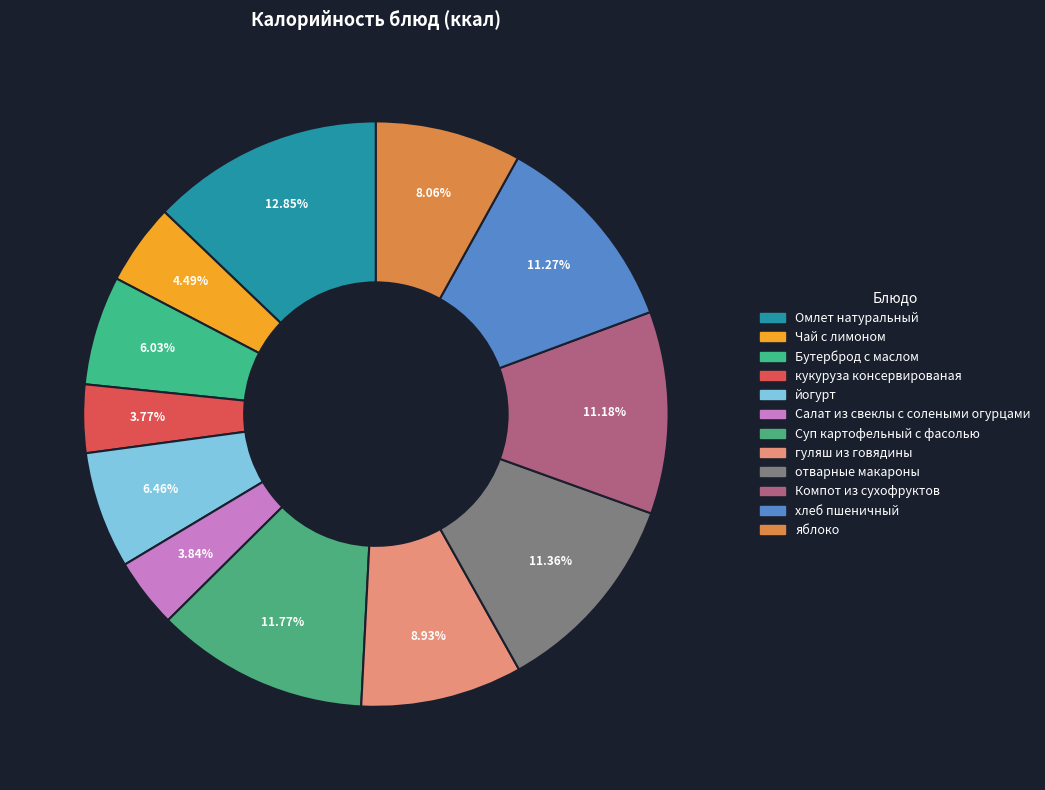

Approximately how many times larger is the value at йогурт compared to хлеб пшеничный?

0.6